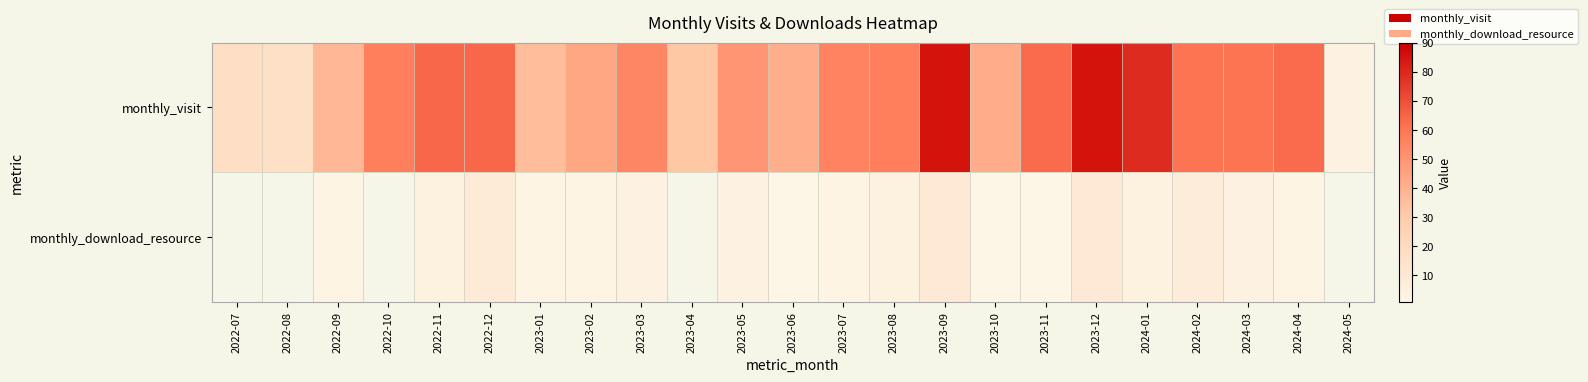

What is the difference between the second highest and second lowest values in the monthly_download_resource series?

7.0